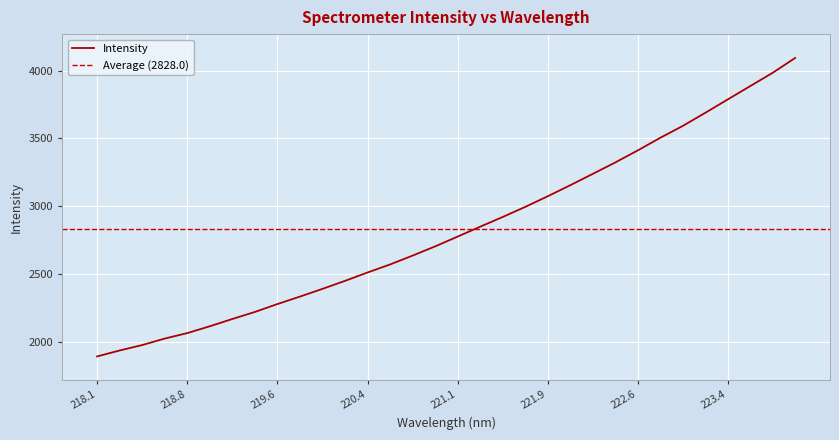

Reading left to right, list all the values displayed in this chart.

1890.0	1933.9	1973.9	2021.8	2062.2	2112.7	2166.3	2218.3	2276.6	2331.6	2388.7	2447.7	2509.6	2568.7	2634.2	2702.1	2774.4	2847.4	2919.1	2993.4	3072.0	3153.4	3237.1	3321.3	3410.3	3503.3	3591.0	3687.7	3786.6	3885.0	3983.4	4093.0